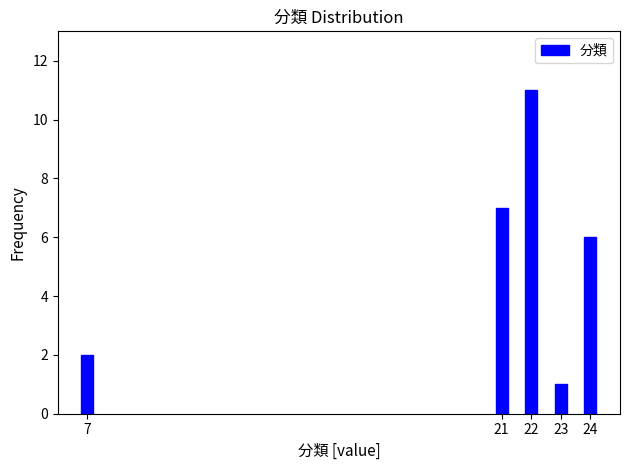

Reading right to left, list all the values displayed in this chart.

24=6	23=1	22=11	21=7	7=2